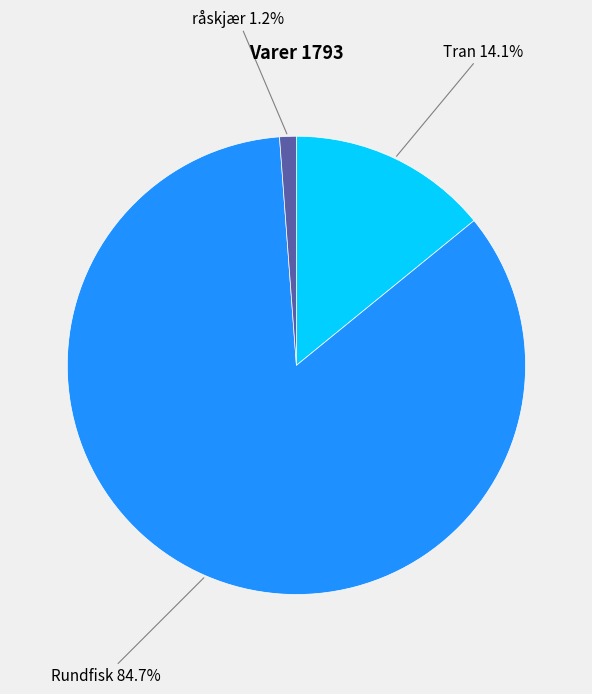

How much of the chart is everything except Rundfisk?

15.3%